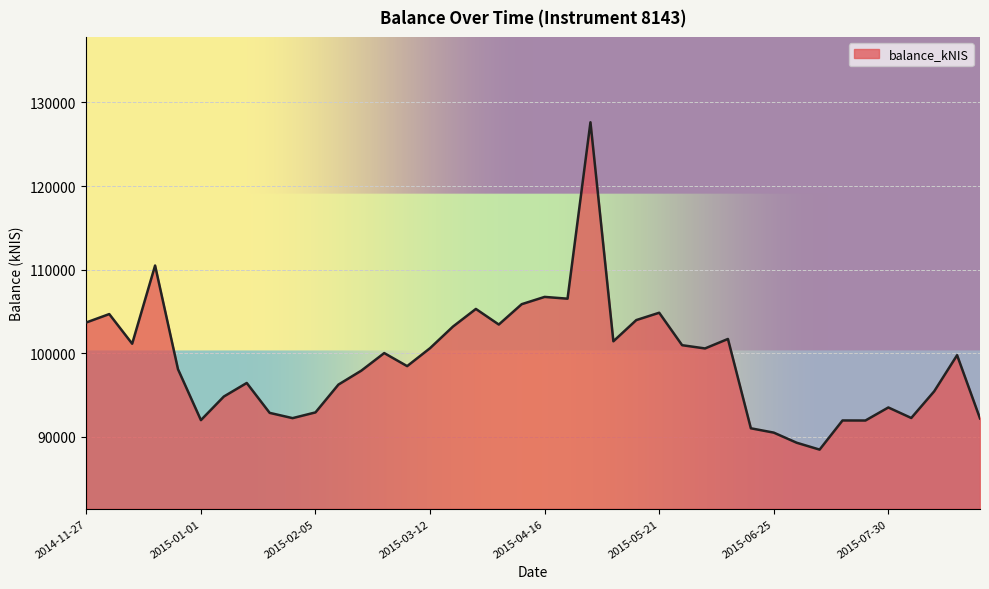

What is the greatest value displayed?

127633.0